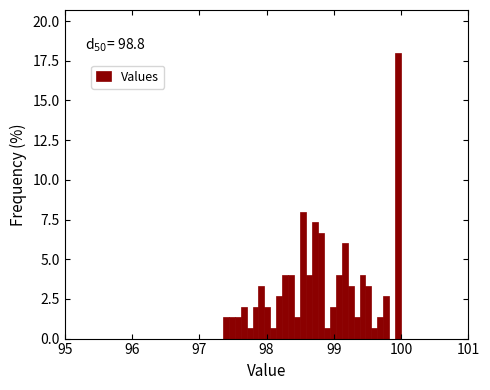

Read against the x-axis, roughly where is the centre of the tallest bar?

100.0